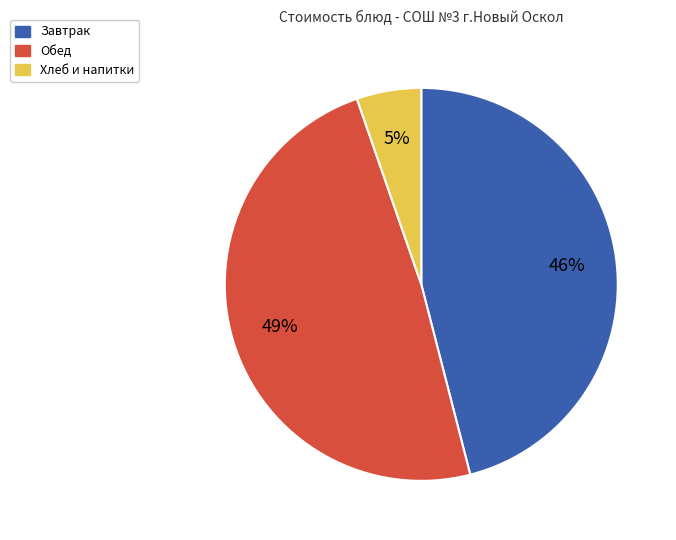

To the nearest percent, what is the average slice percentage?

33%